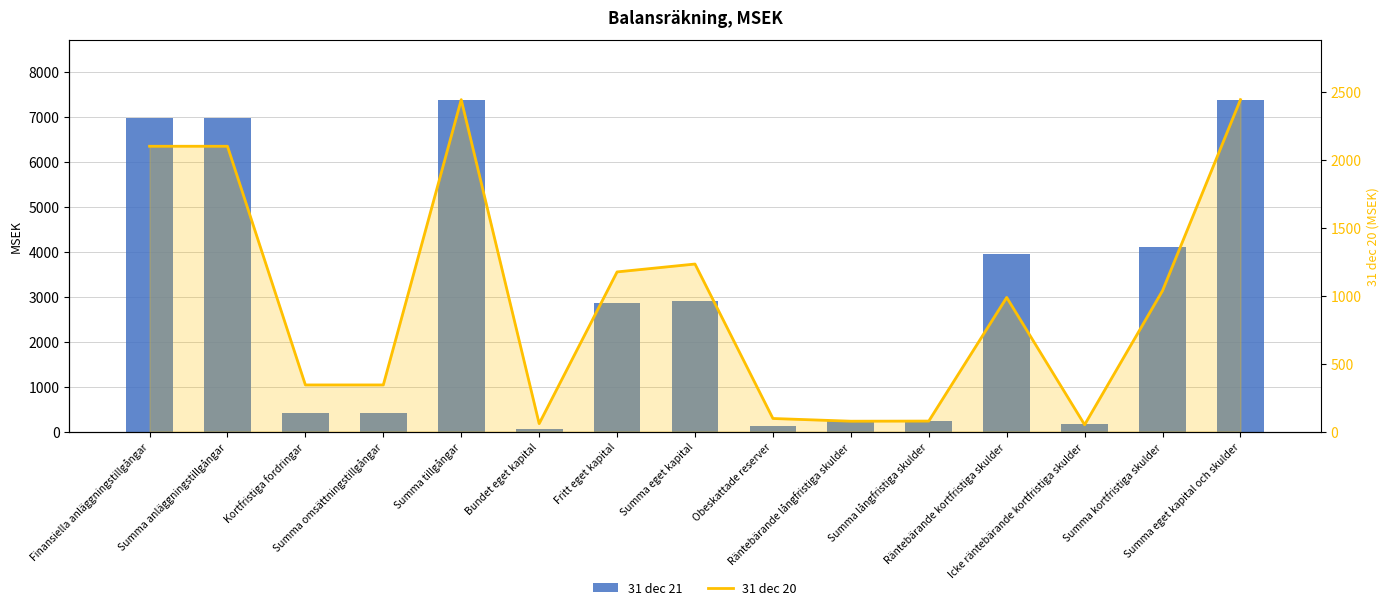

Is it true that 31 dec 21 equals 1639 at Fritt eget kapital?

False